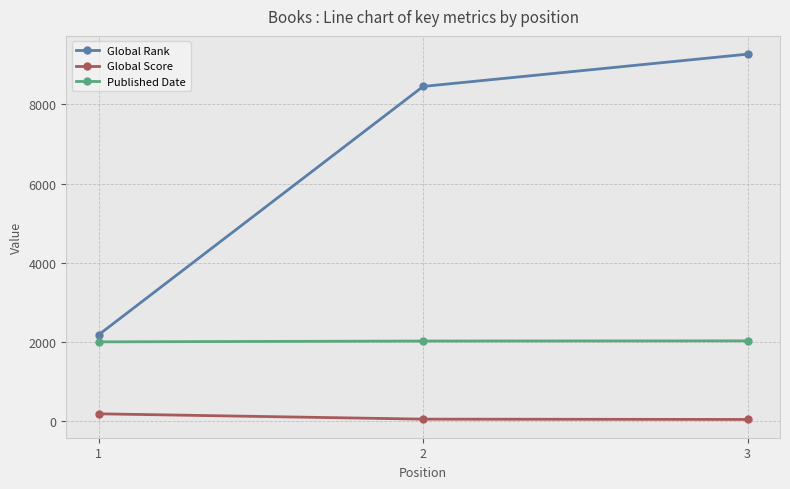

The Published Date series shows 3071 at 3. True or false?

False